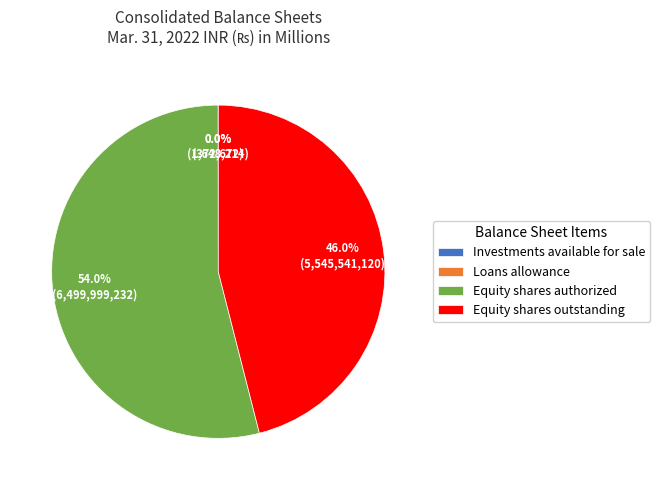

What percentage is NOT represented by Equity shares authorized?

46.0%